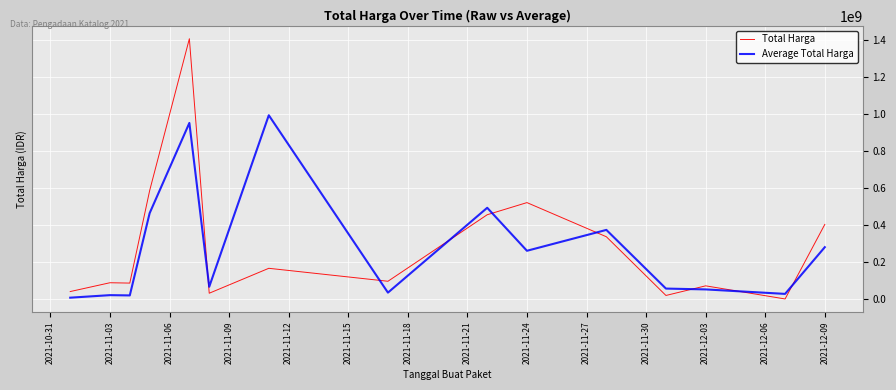

What is the difference between the maximum and minimum values in the Average Total Harga series?

986424017.0